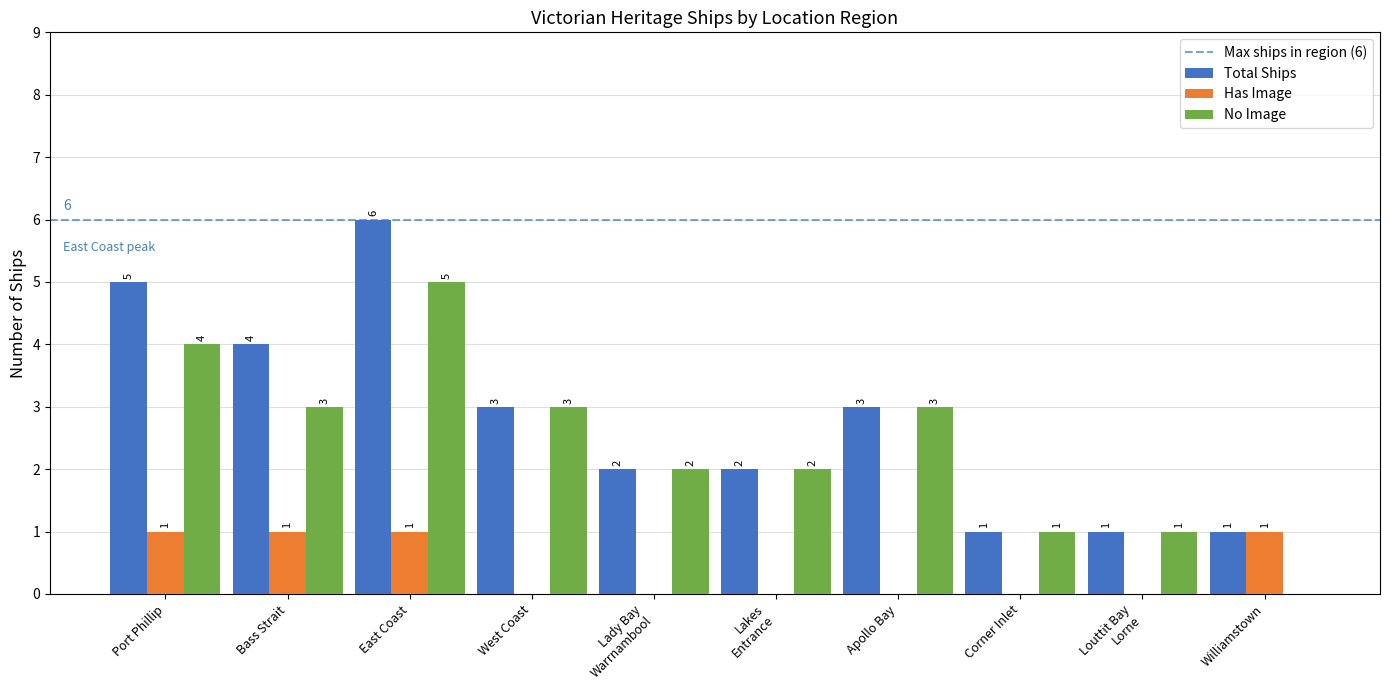

What is the greatest value displayed?

6